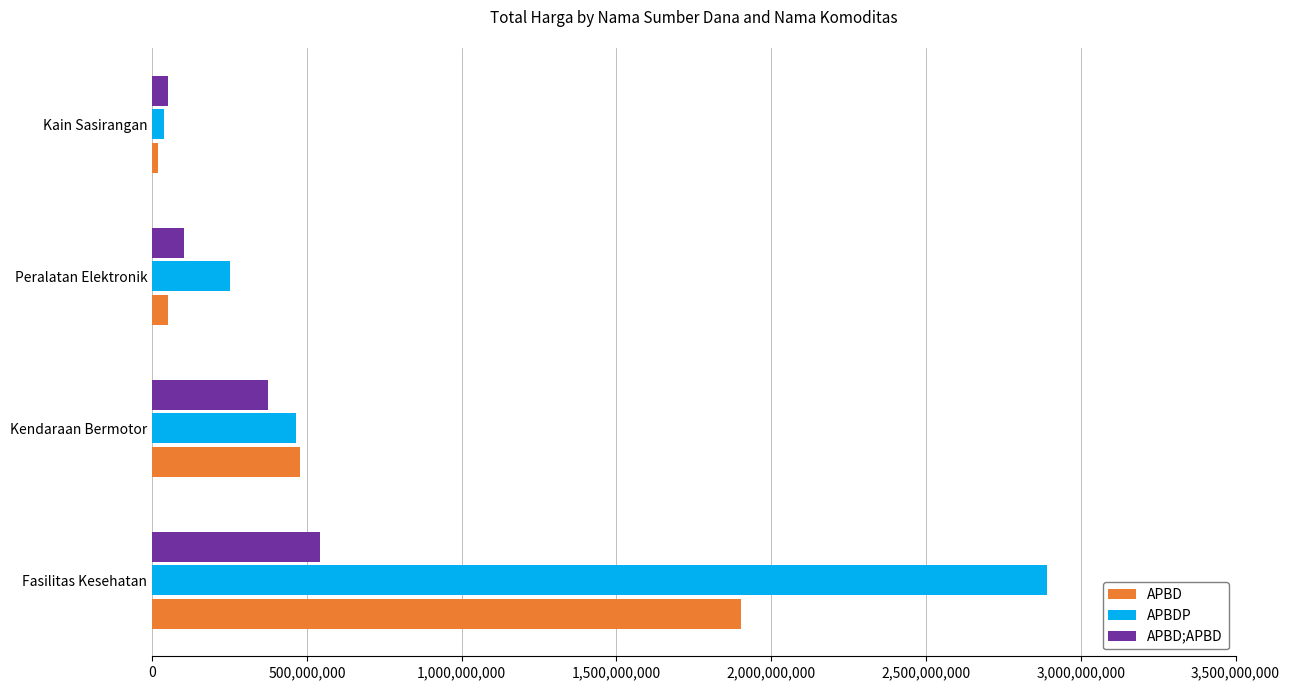

How many values in the APBDP series are below 464002100?

2